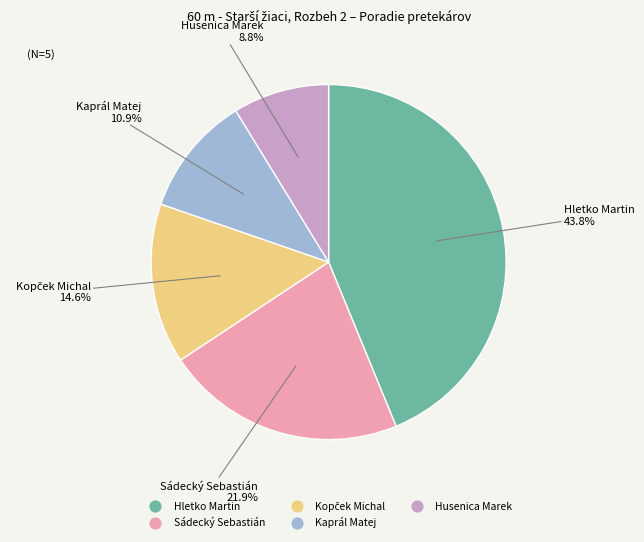

To the nearest percent, what is the difference between the largest and smallest slice percentages?

35%